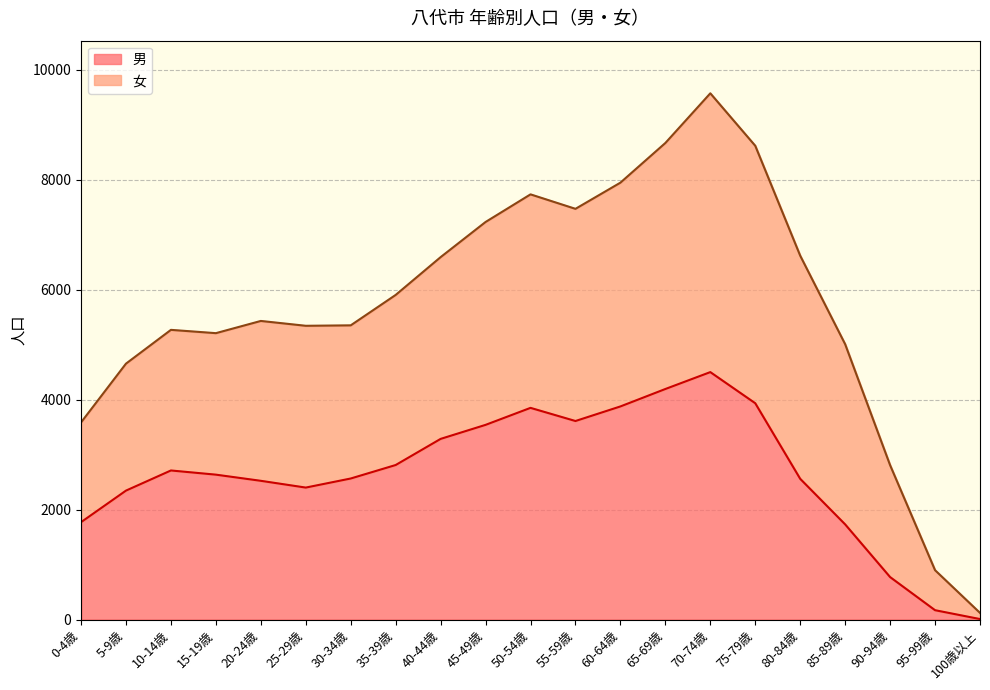

What is the difference between the maximum and minimum values?

4489